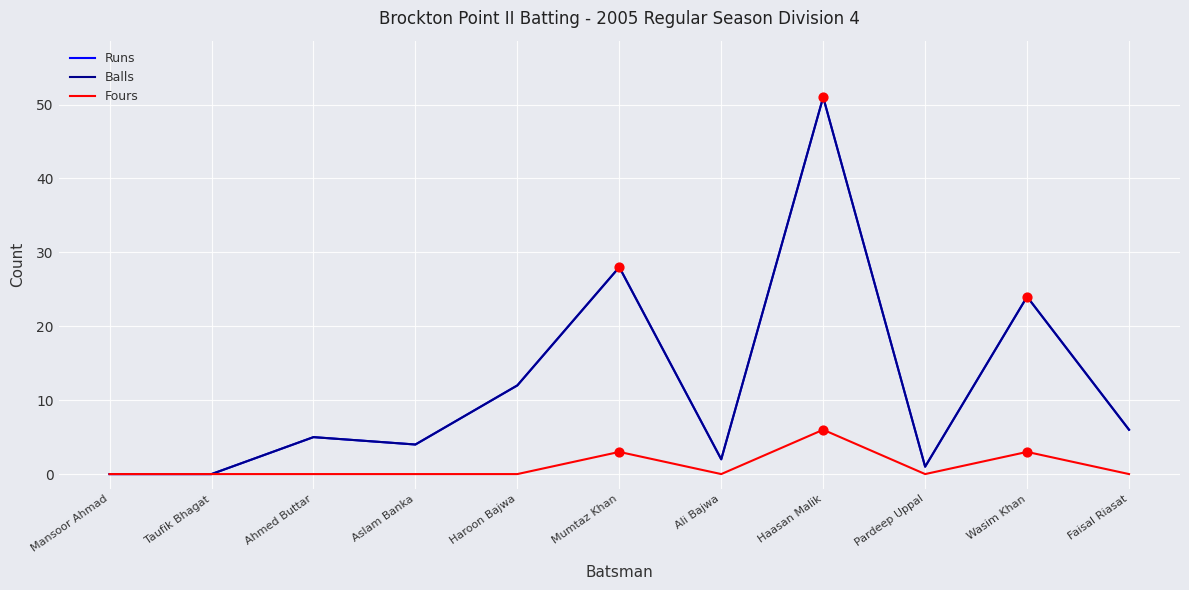

At how many categories does at least one series exceed 15?

3